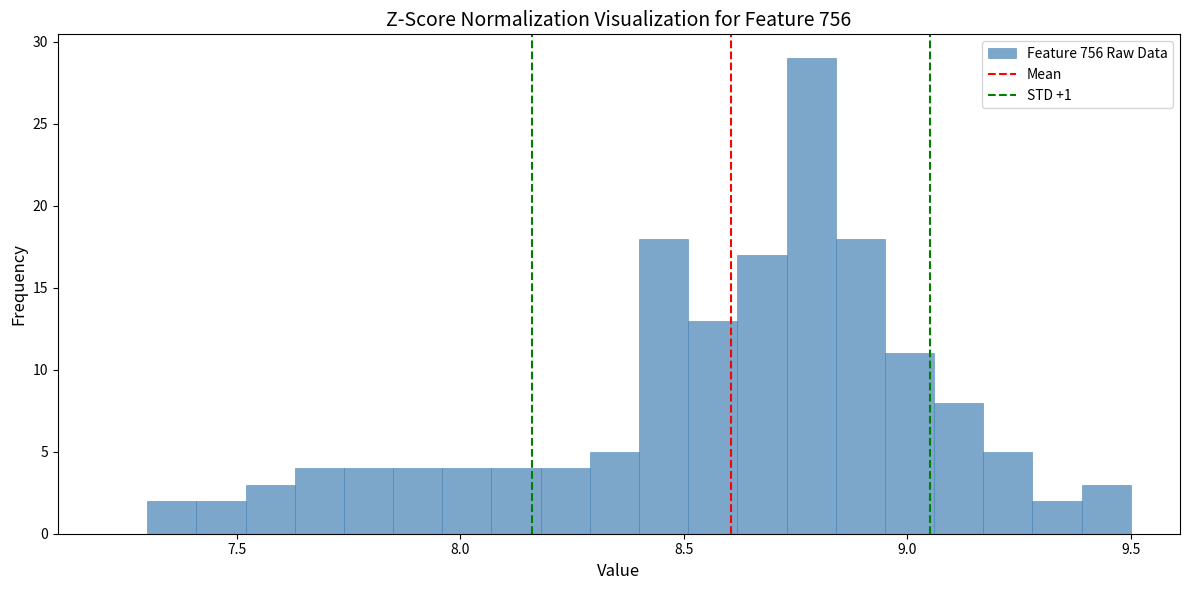

Read against the x-axis, roughly where is the centre of the tallest bar?

8.80